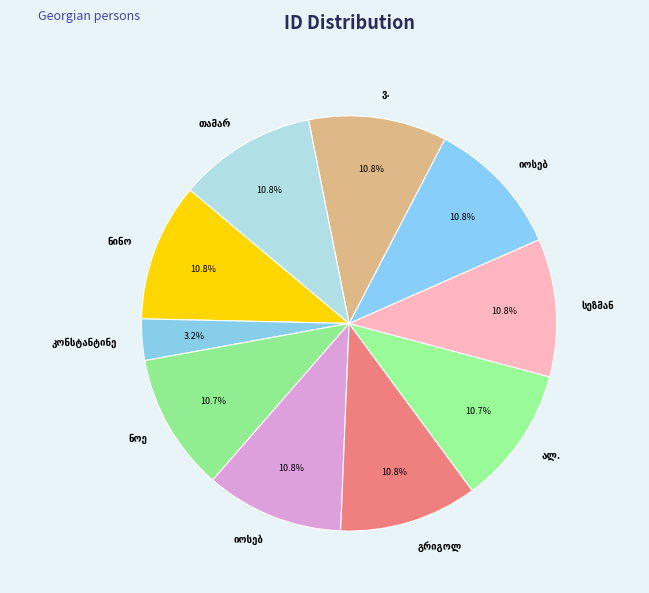

Approximately how many times larger is the value at იოსებ გიორგის ძე ბერძენიშვილი compared to ნოე ზურაბის ძე ბოკუჩავა?

1.0